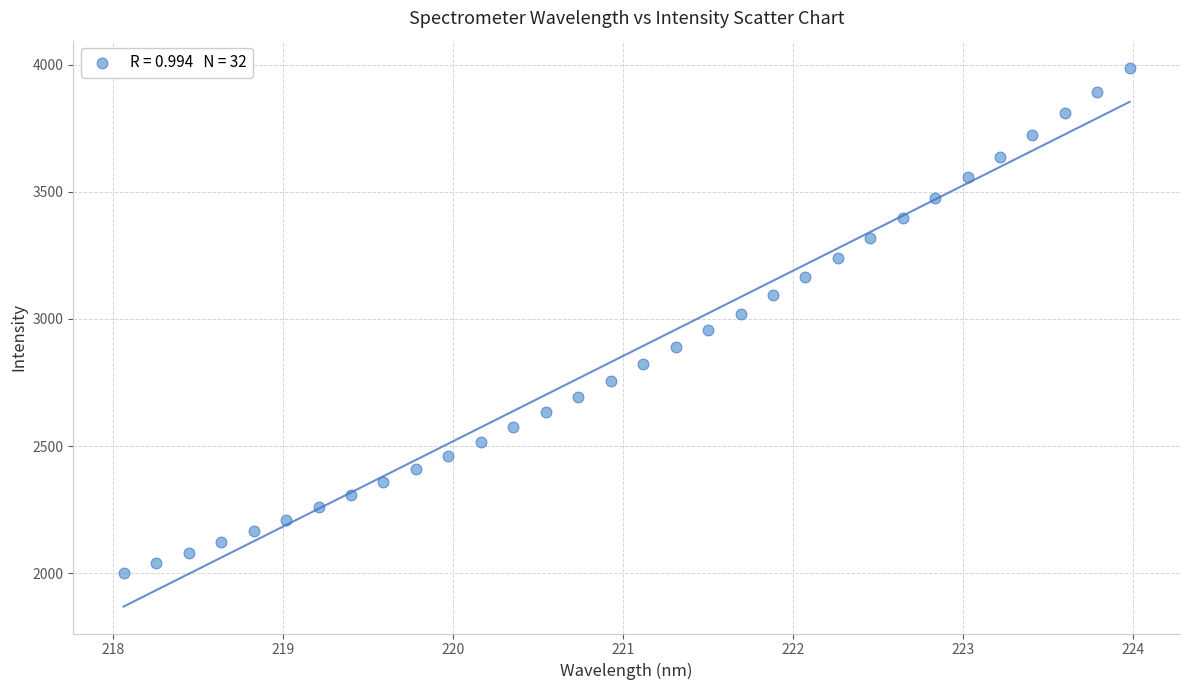

What is the range of Y values (max minus min)?

1988.2